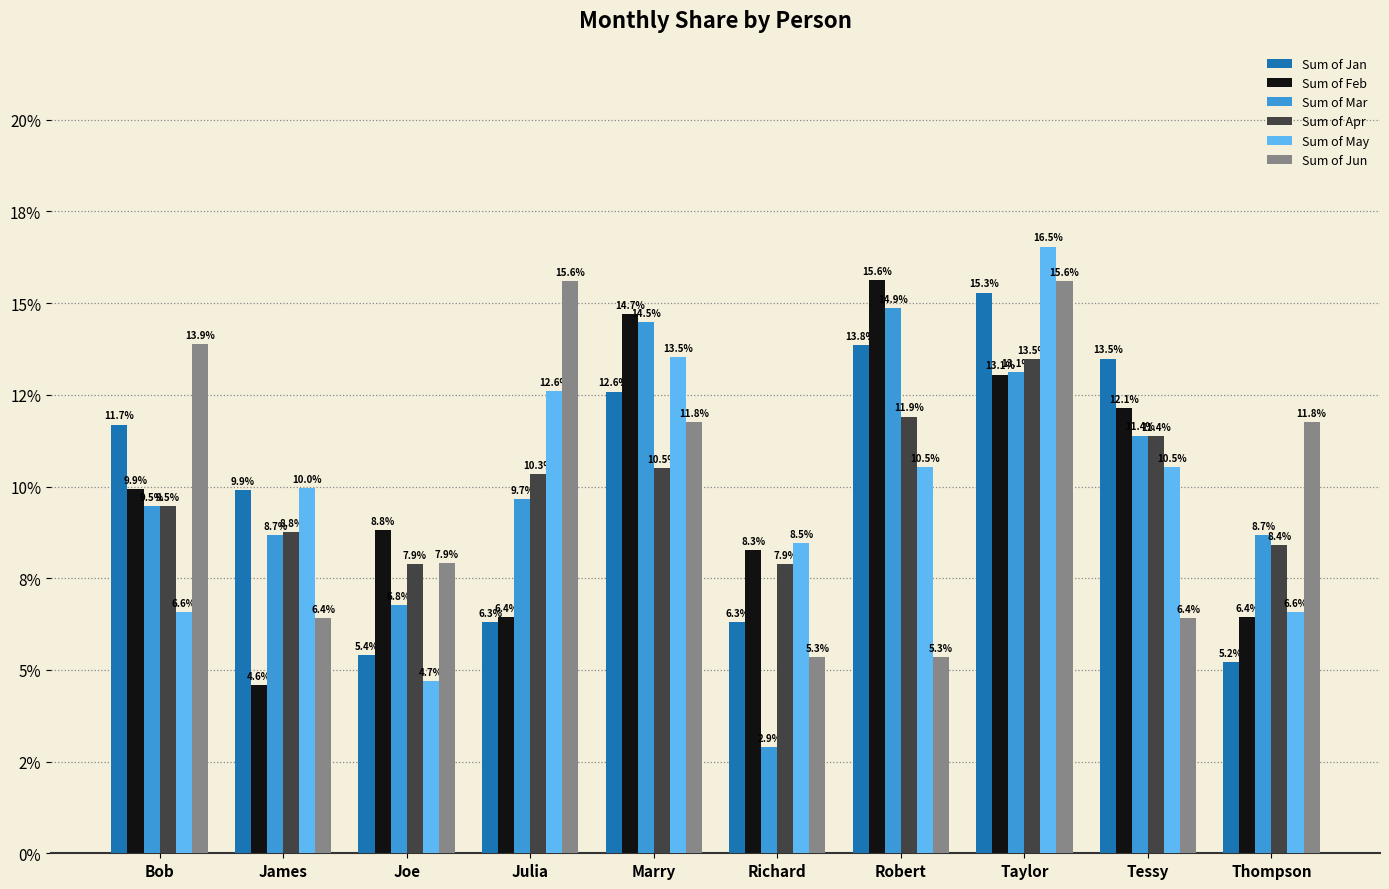

What is the sum of all Sum of Mar values?

1.0